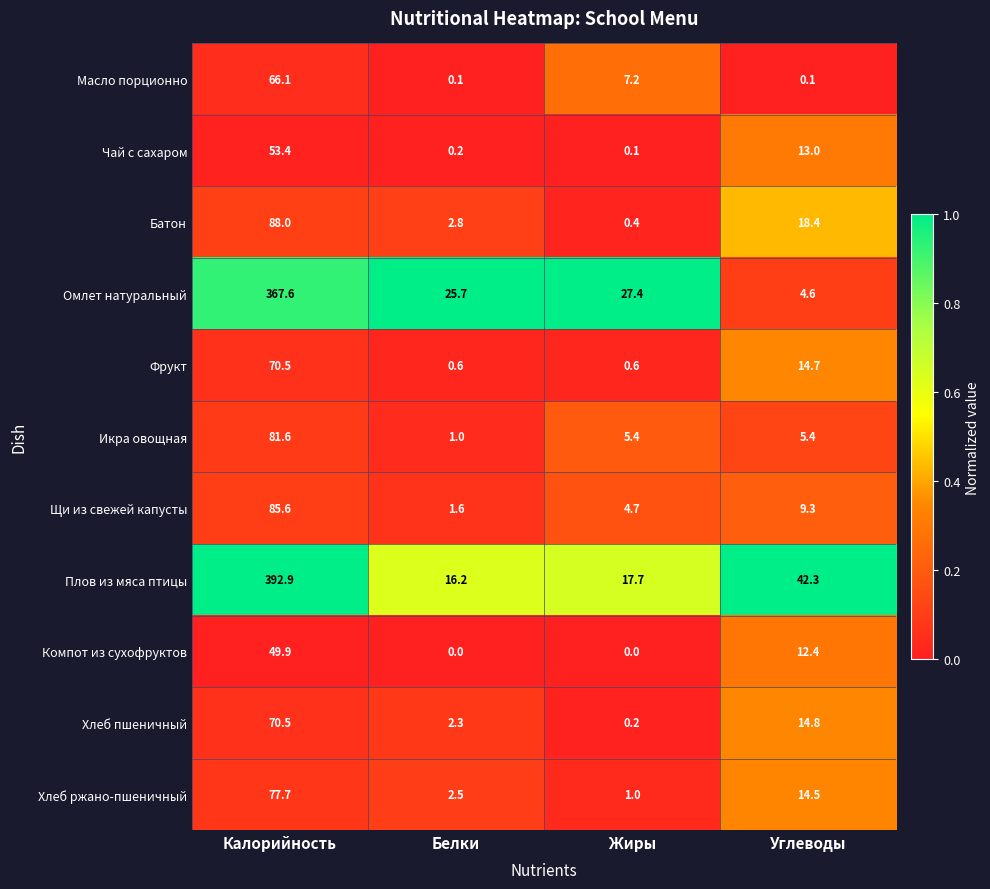

The Масло порционно series shows 1.5 at Жиры. True or false?

False